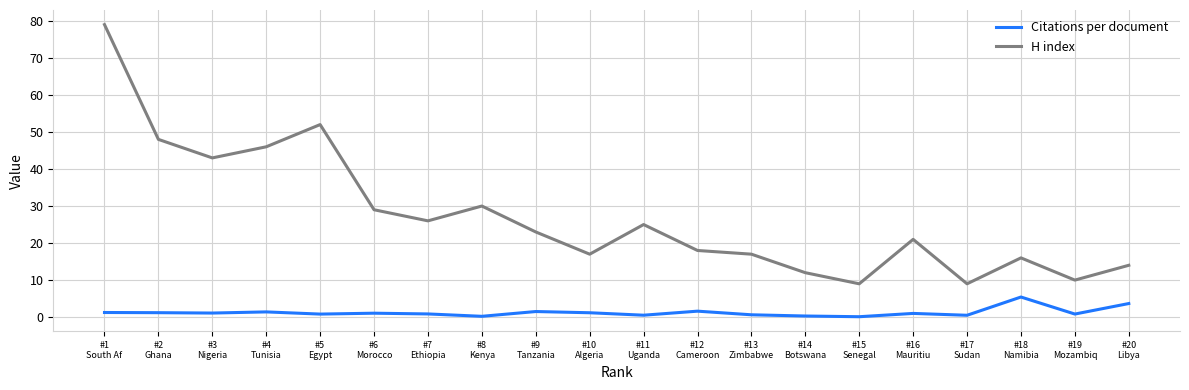

True or false: Citations per document and H index cross at least once.

False